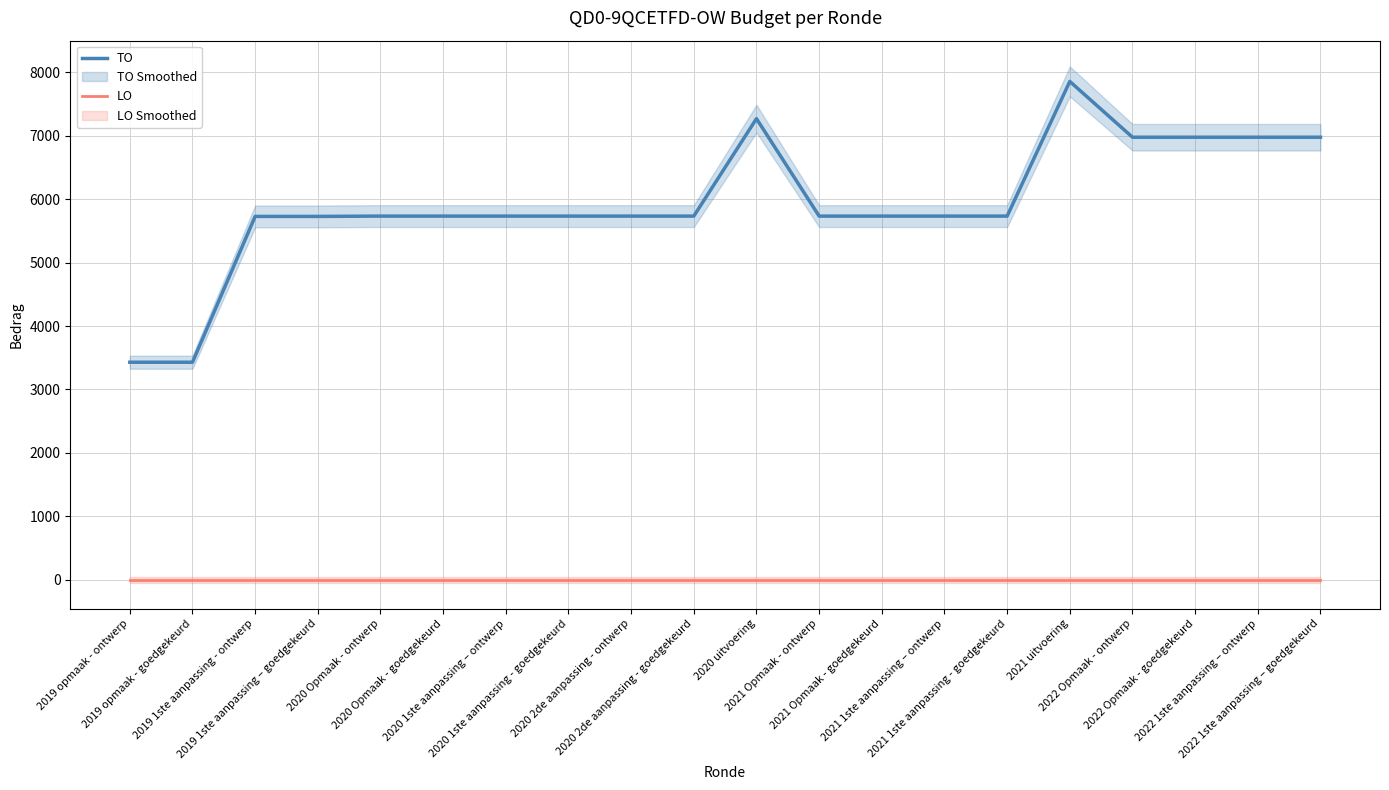

True or false: TO and LO cross at least once.

False